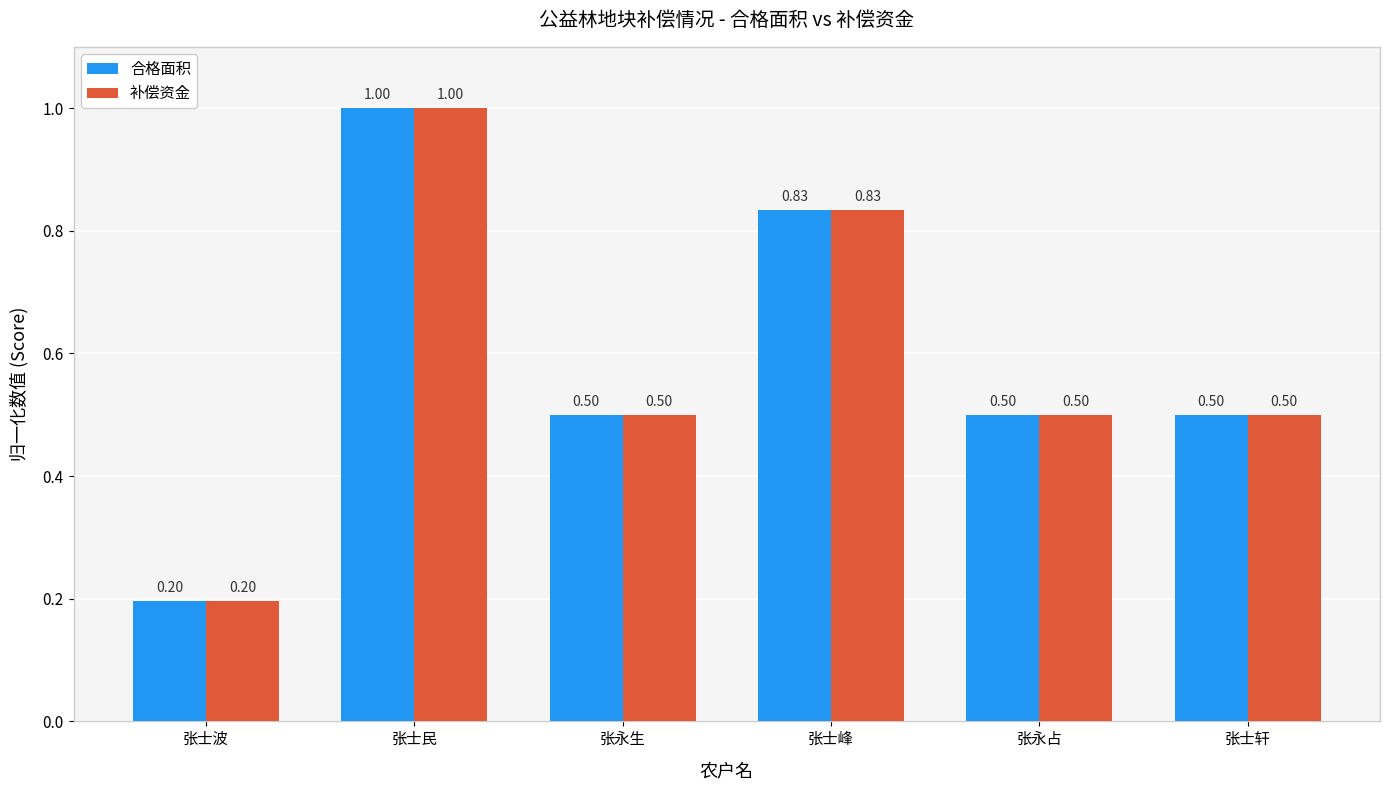

At which category is the sum across all series the highest?

张士民